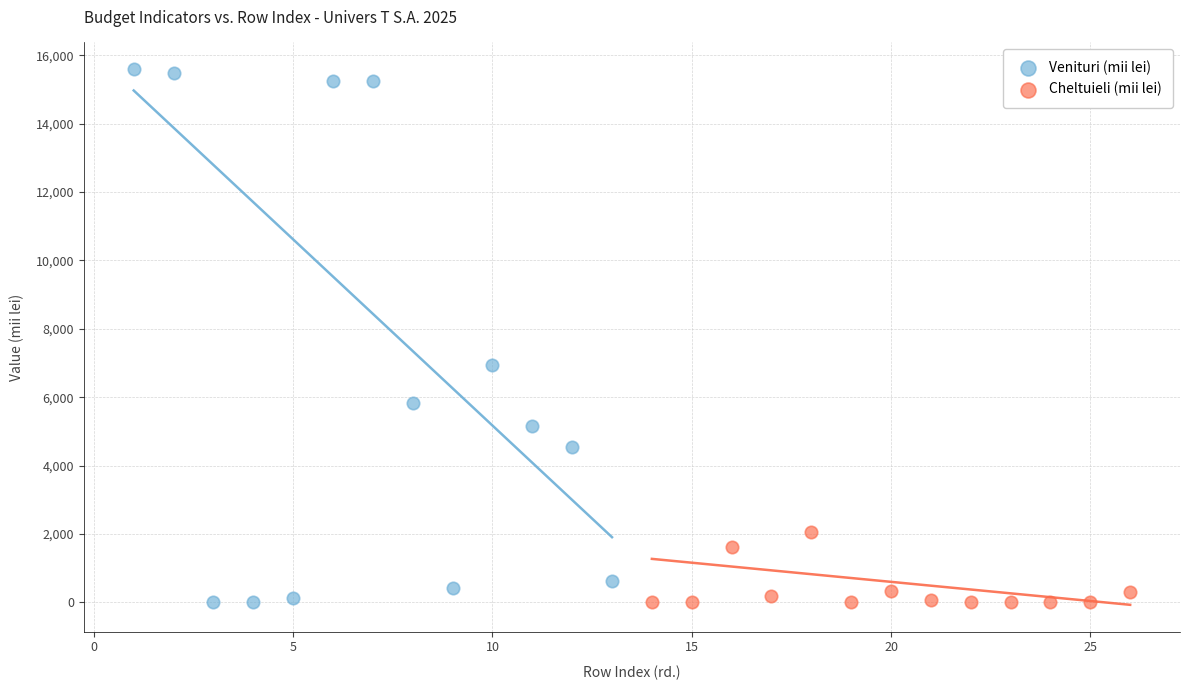

Which series has the widest spread of Y values?

Venituri (mii lei)